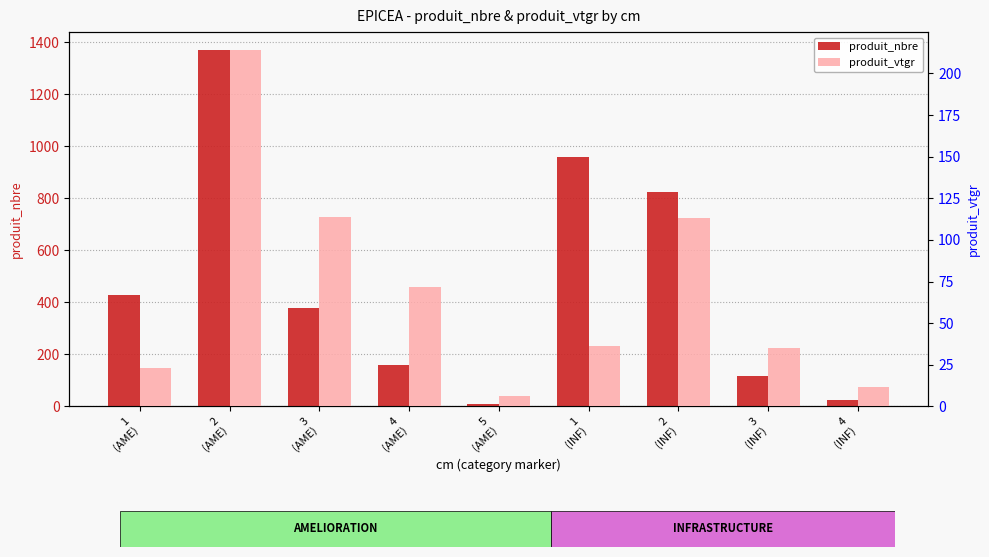

What value does the produit_nbre series have at 4
(AME)?

160.0